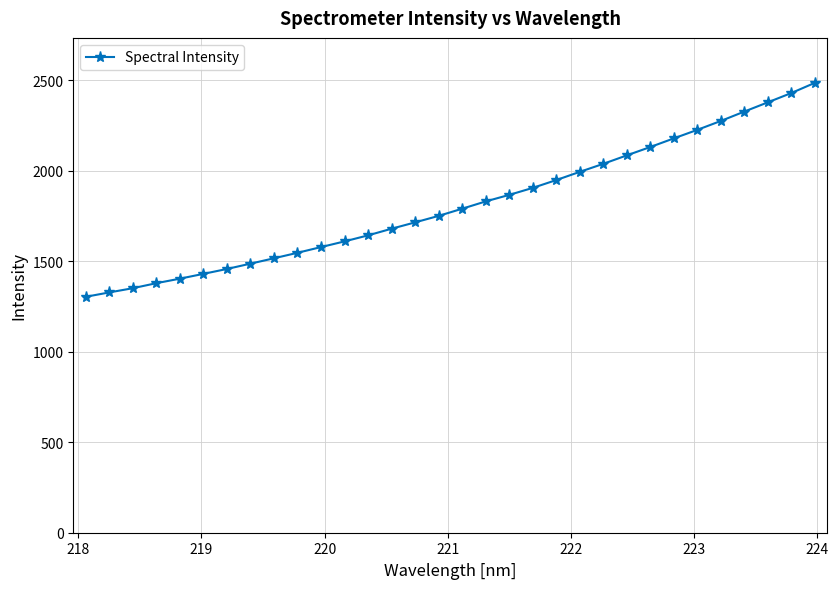

What is the minimum value shown in the chart?

1303.1